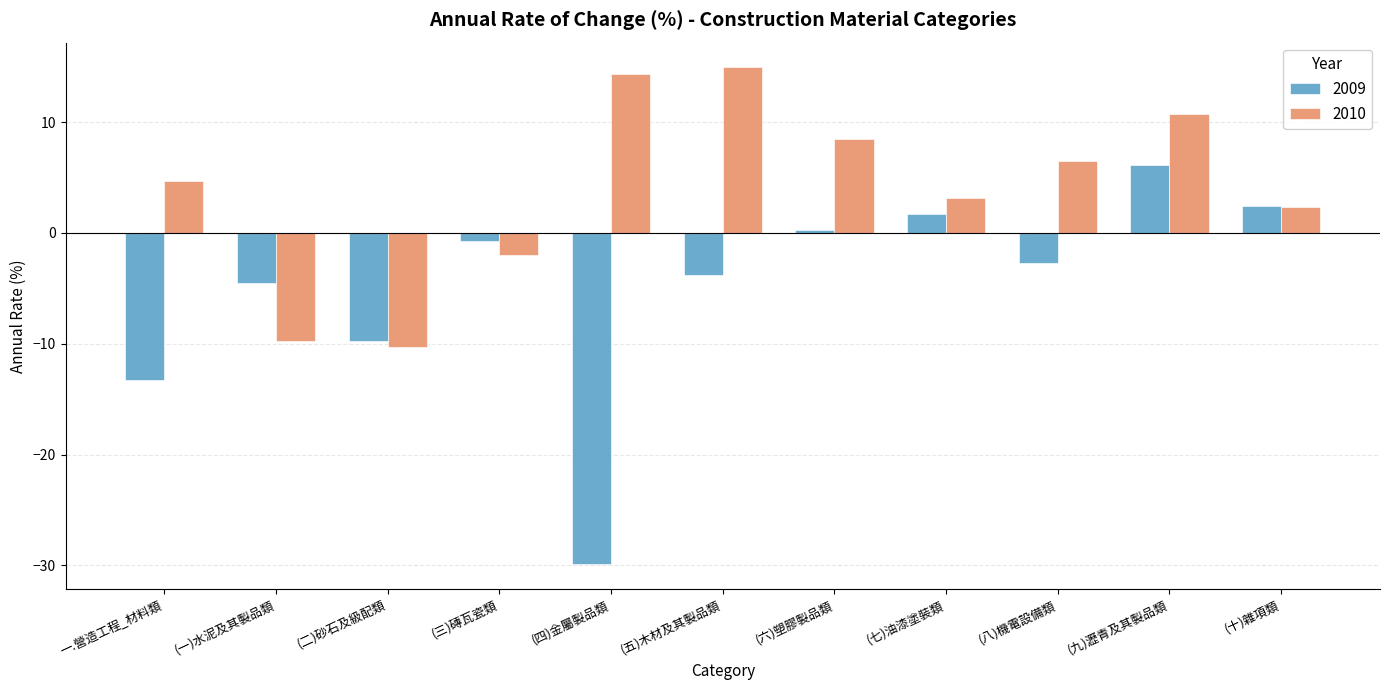

Read the 2009 value at (七)油漆塗裝類.

1.7